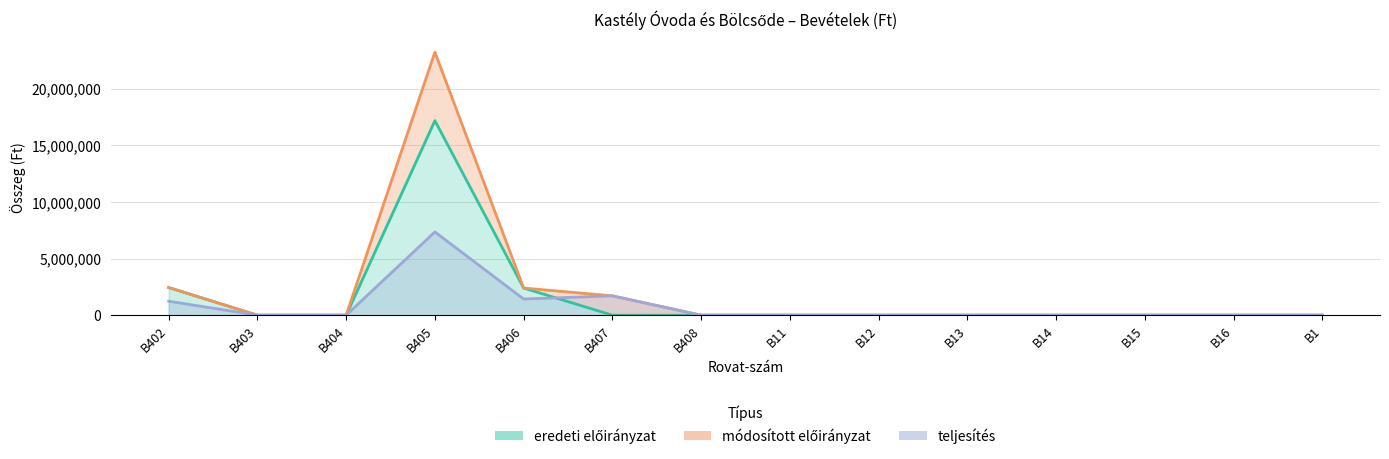

What is the label of the 14th point from the right?

B402